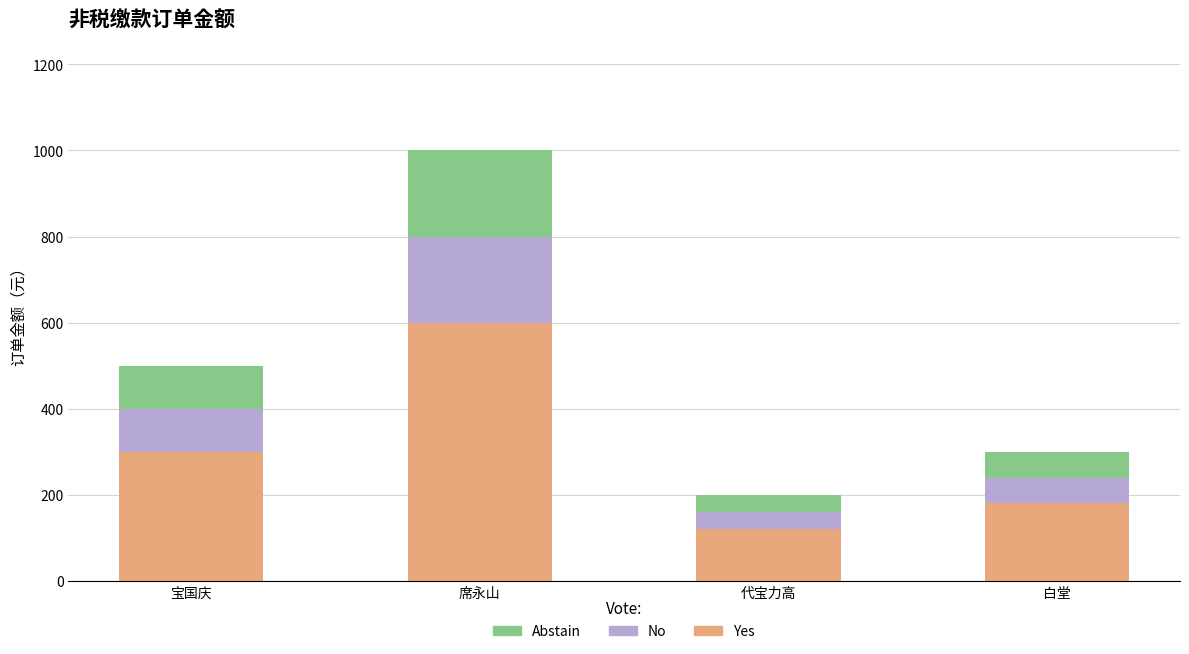

What is the lowest value of the Yes series?

120